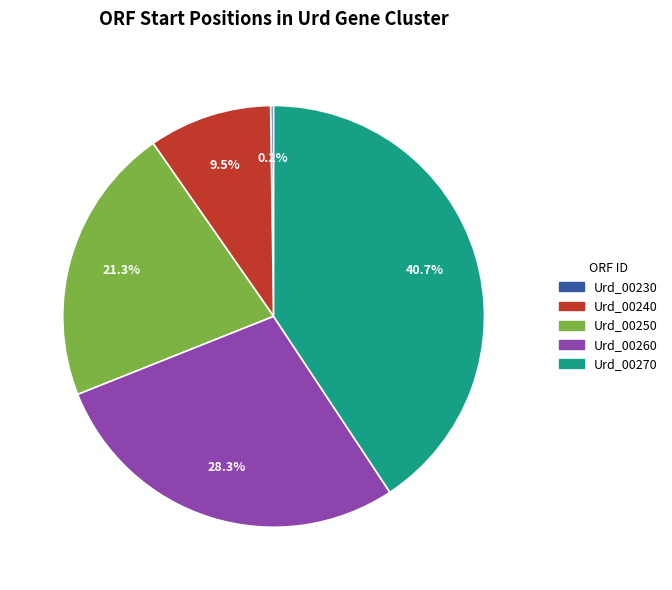

Does Urd_00260 represent more than half of the total?

No